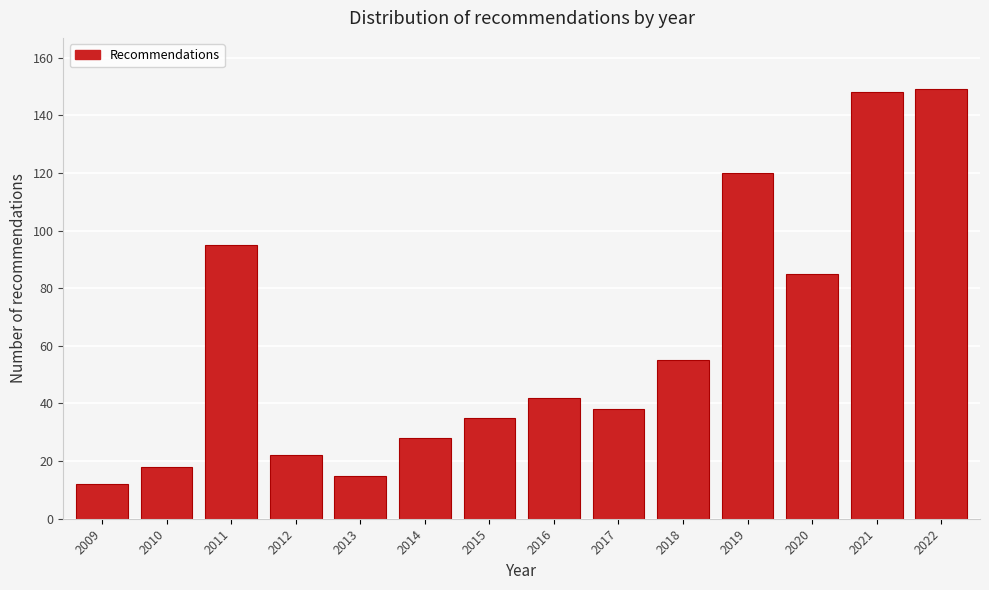

Reading left to right, list all the values displayed in this chart.

12	18	95	22	15	28	35	42	38	55	120	85	148	149